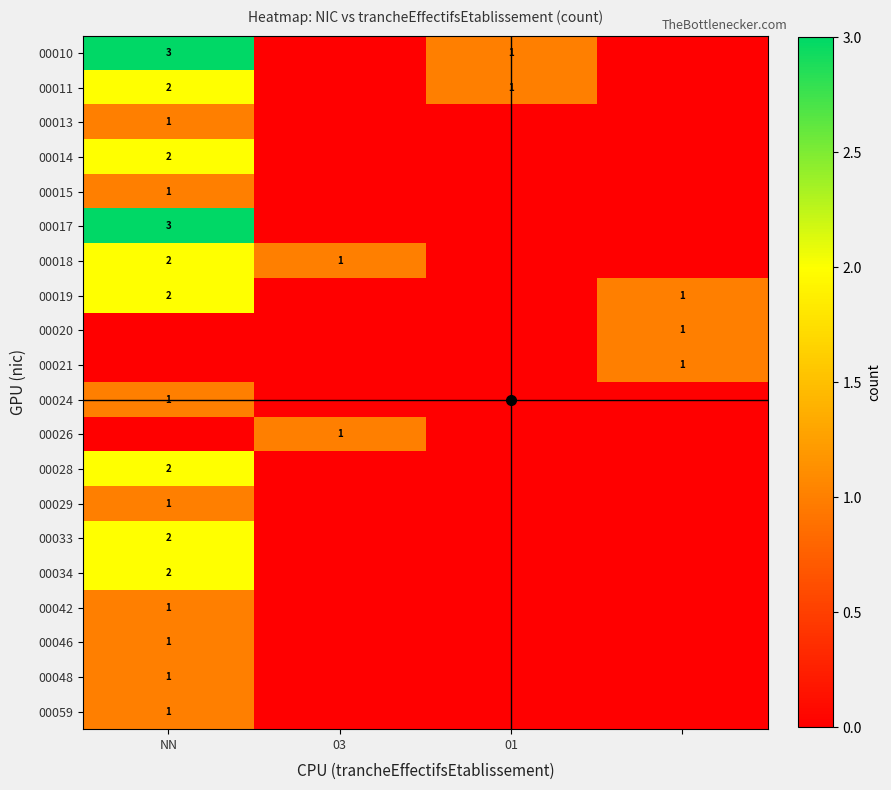

Which has a higher value, NN or 01?

NN